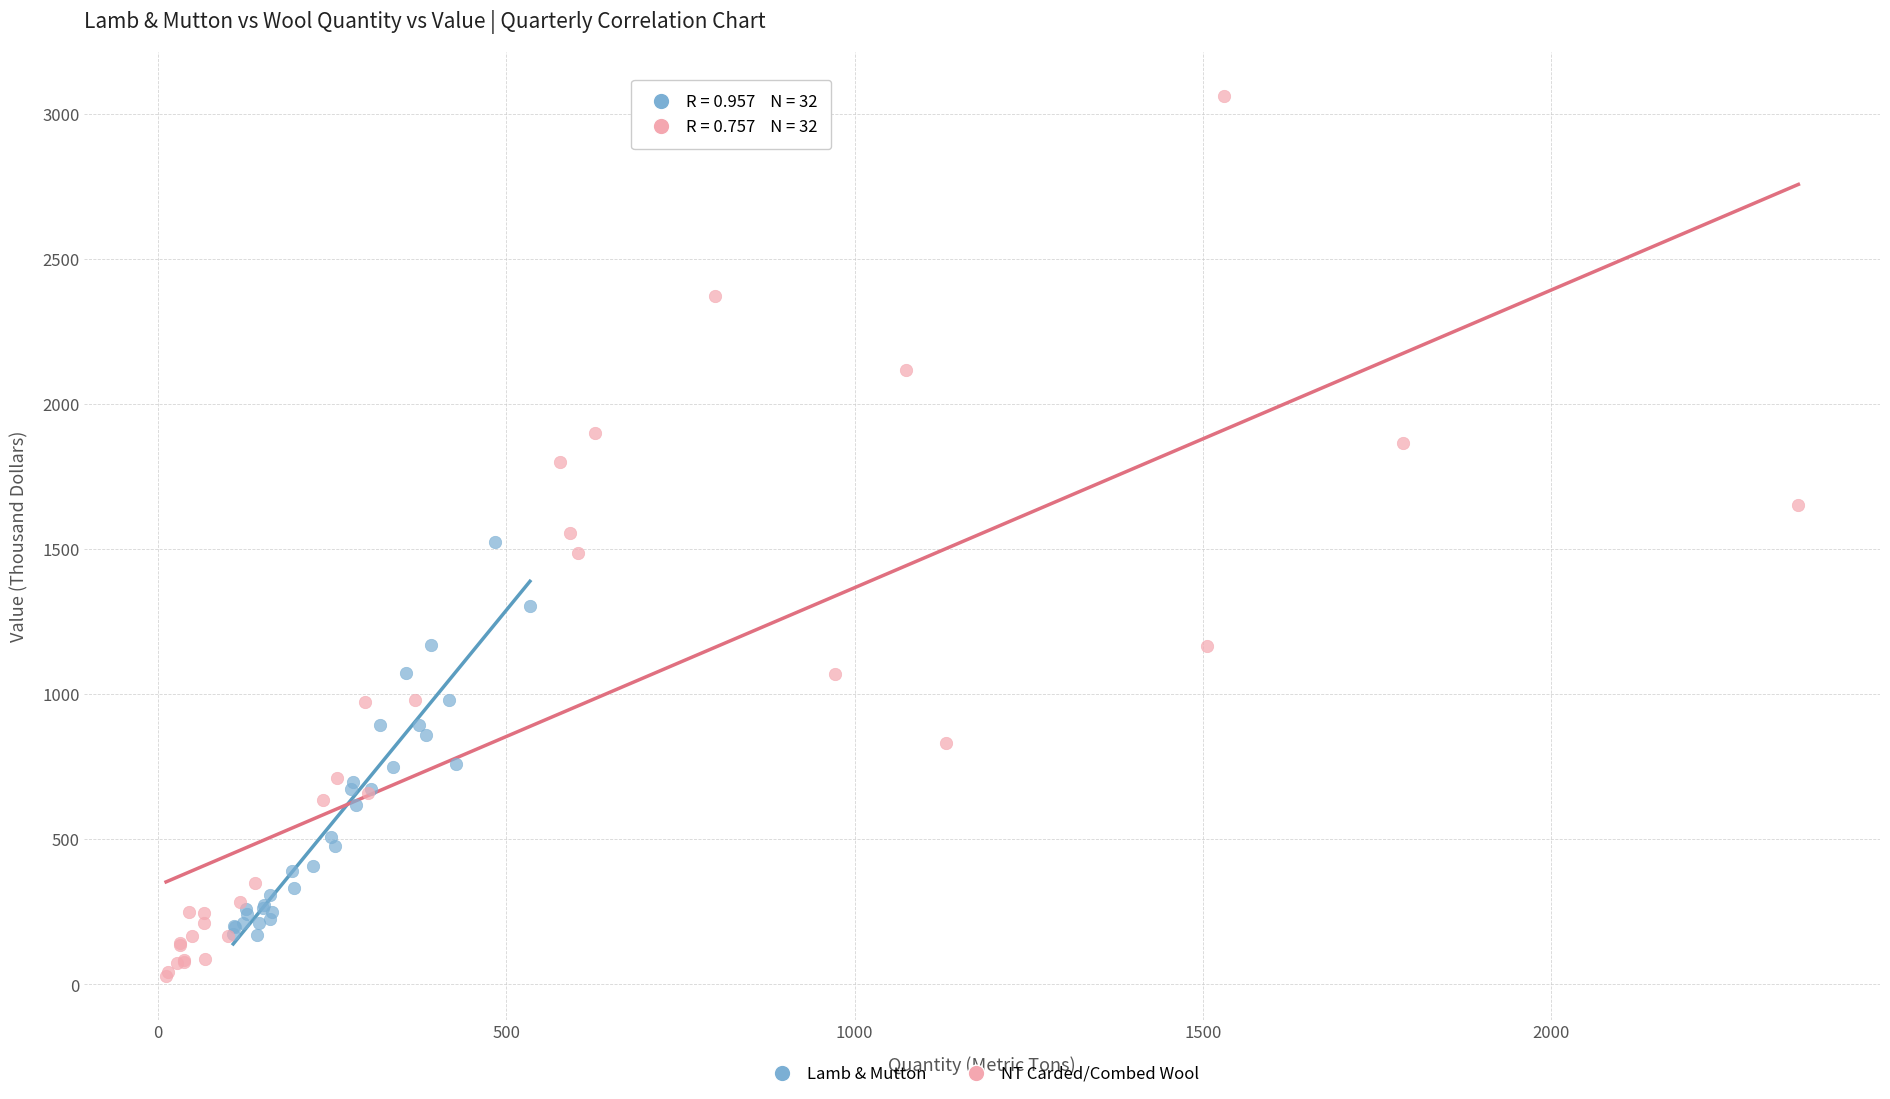

Which series has the largest Y range (max minus min)?

NT Carded/Combed Wool